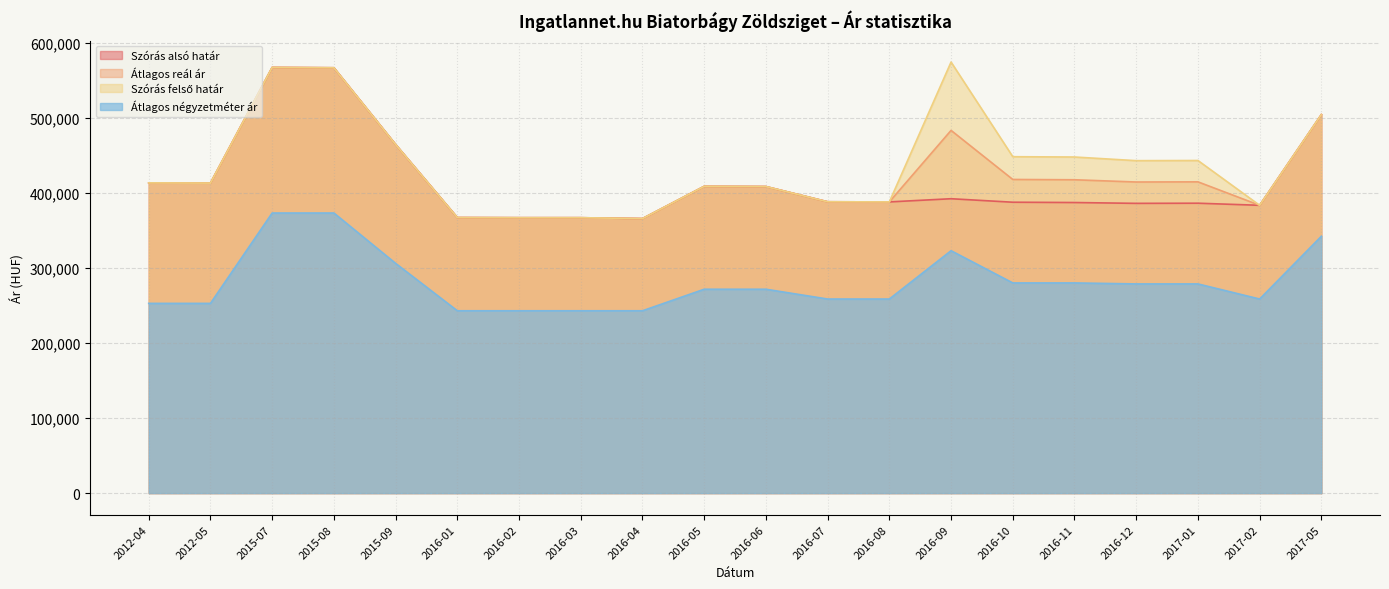

At which label does Szórás alsó határ reach its minimum?

2016-04